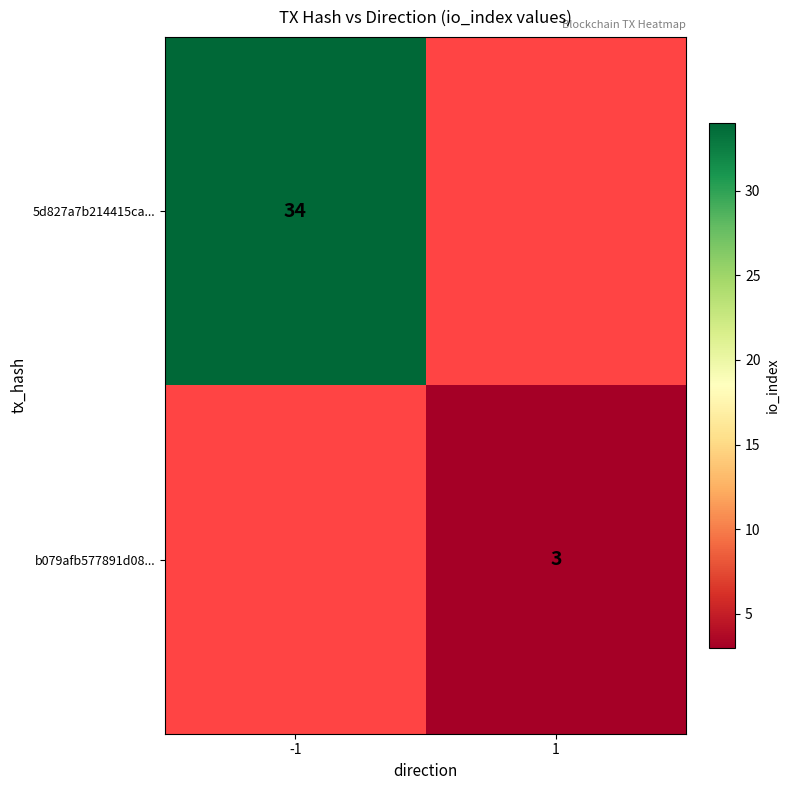

Is it true that b079afb577891d08... equals 5 at 1?

False